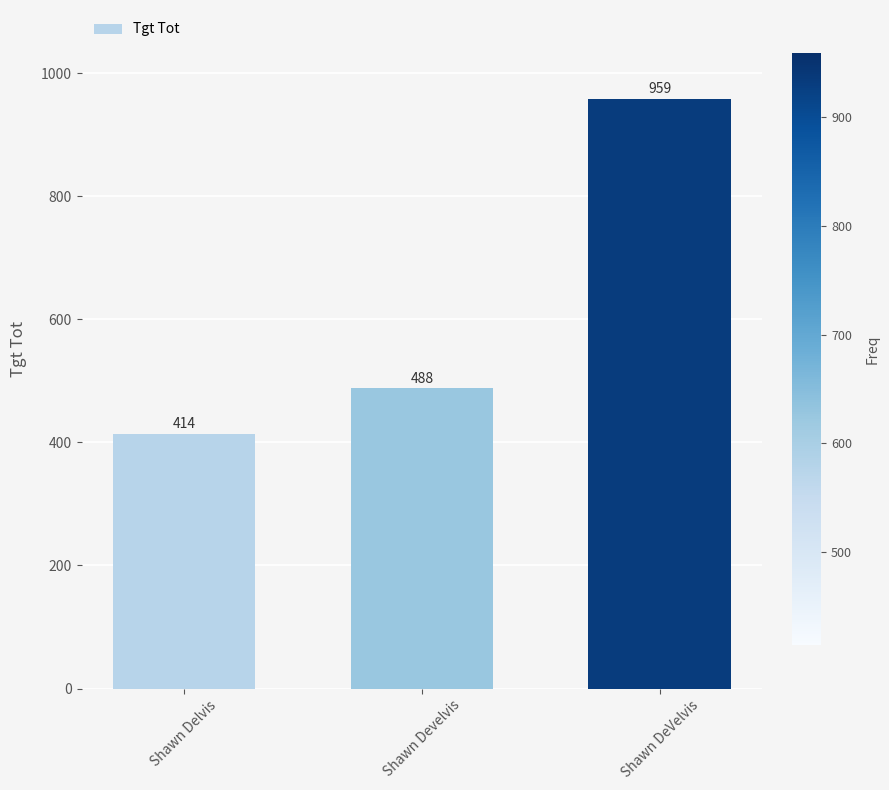

What is the value of the 1st bar from the left?

414